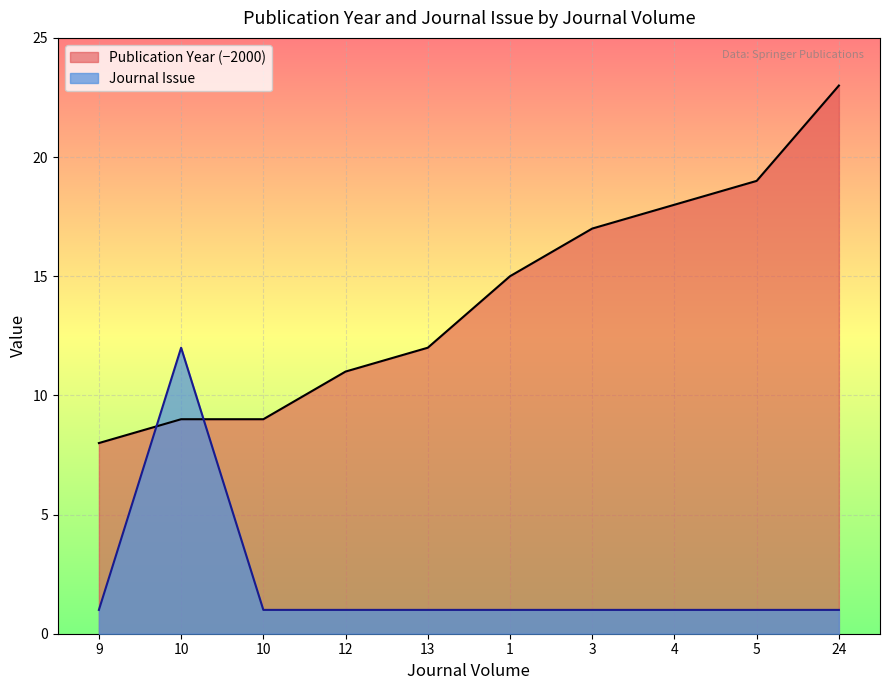

How many categories are shown in the chart?

10